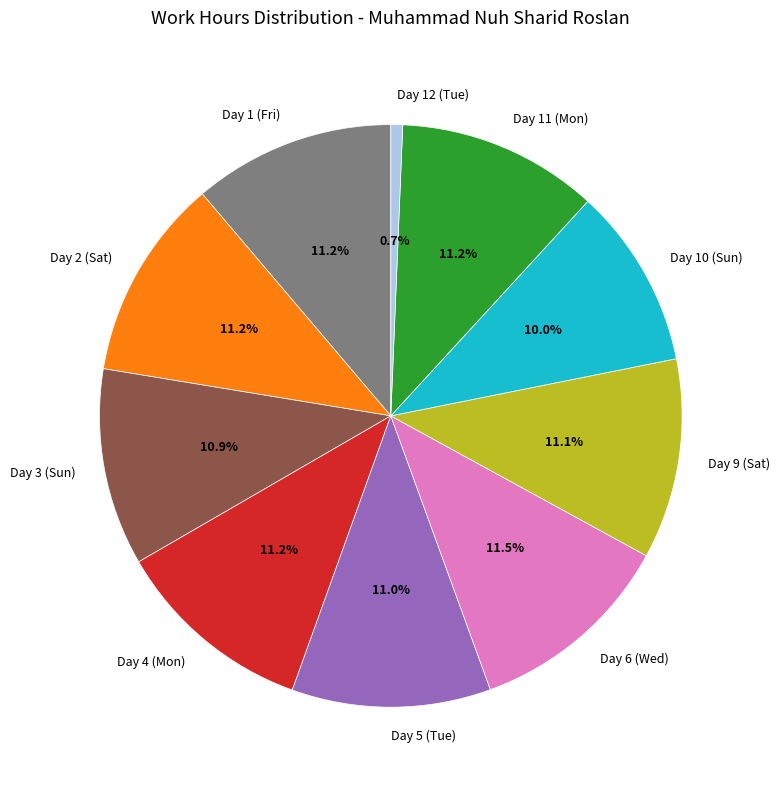

What percentage is the Day 3 (Sun) slice, to the nearest percent?

11%